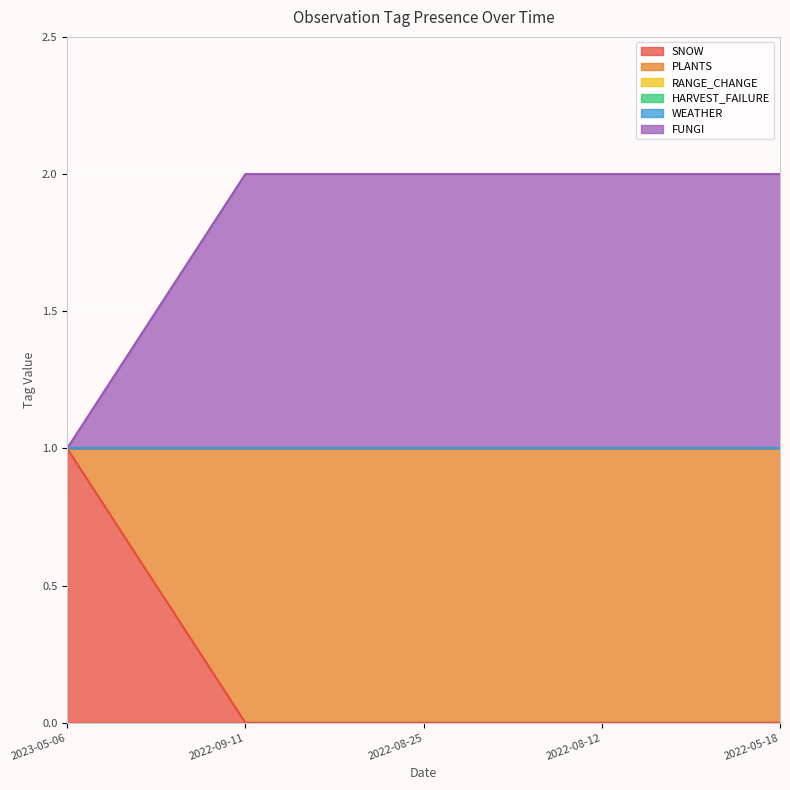

What is the spread (max minus min) of values at 2022-08-12?

1